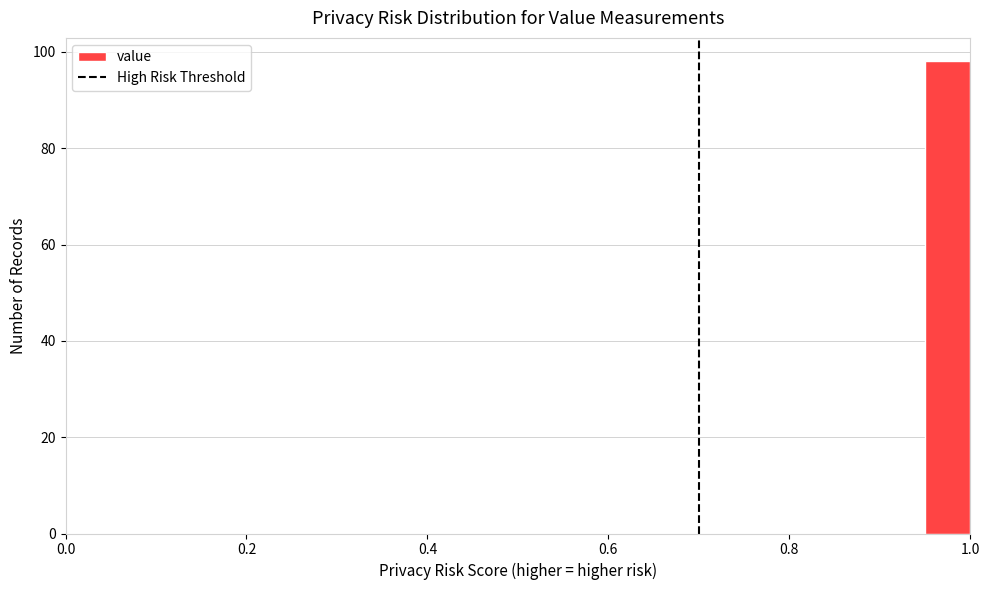

Read against the x-axis, roughly where is the centre of the tallest bar?

0.98